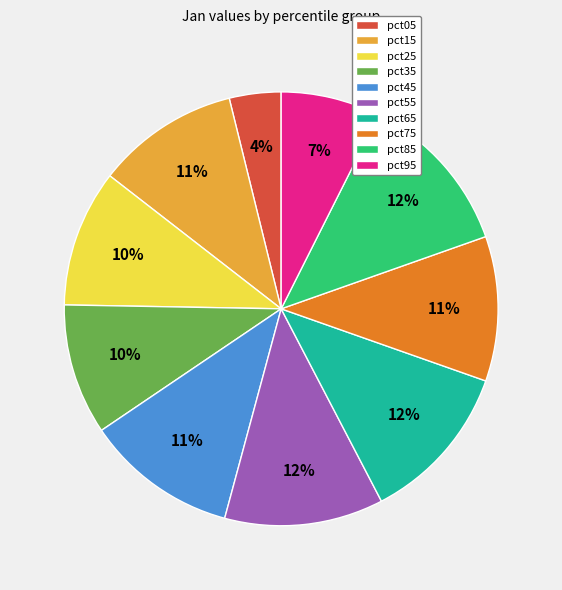

How many slices are in this pie chart?

10